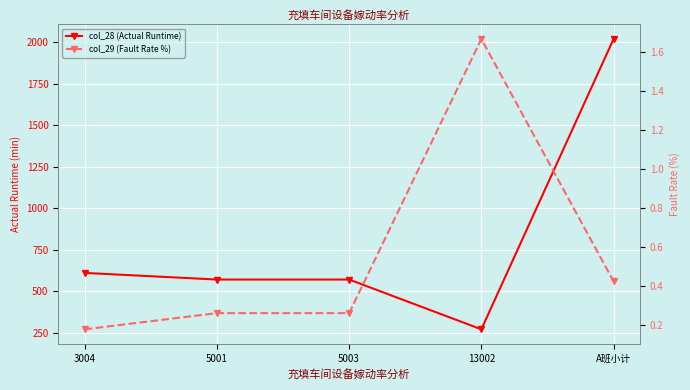

Between 5003 and A班小计, which series saw the biggest shift?

col_28 (Actual Runtime)